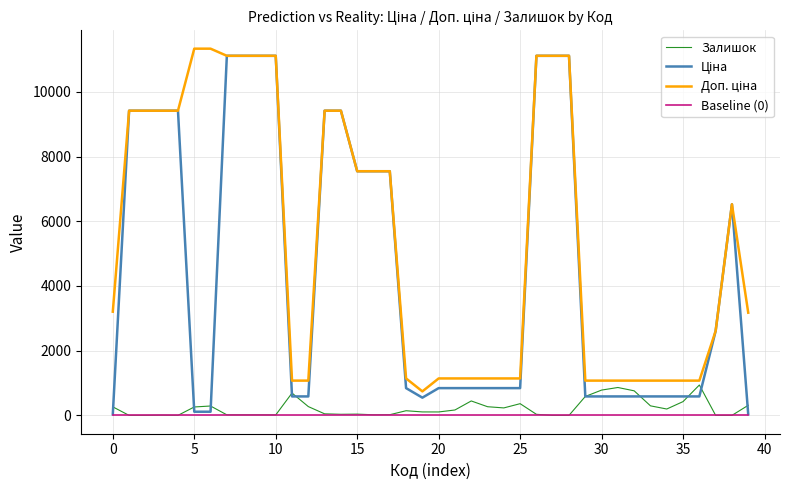

What is the maximum value shown in the chart?

11334.0